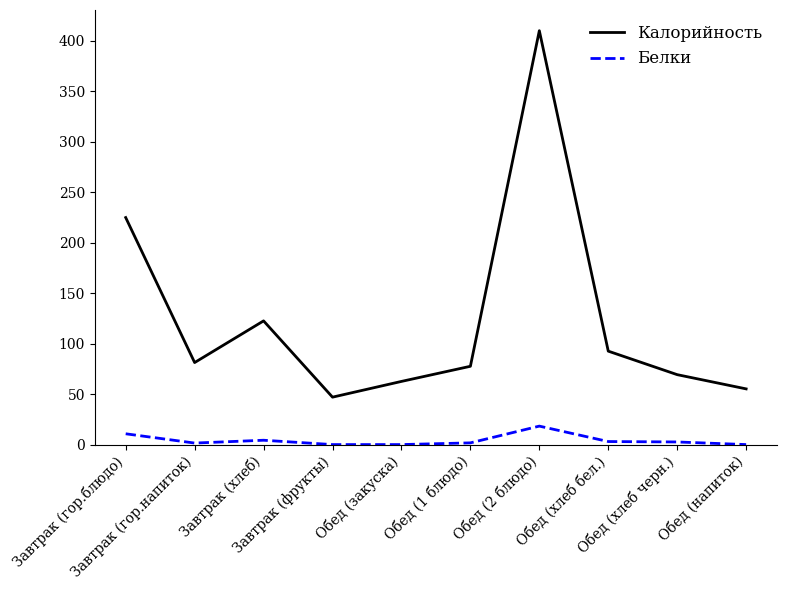

True or false: Калорийность and Белки intersect in this chart.

False